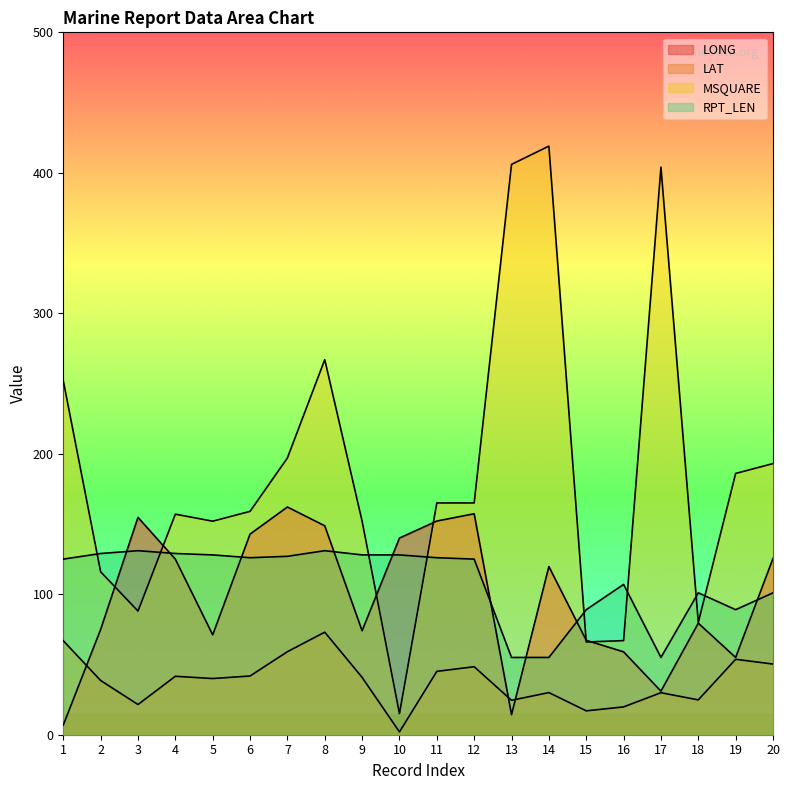

What is the approximate value of LAT at 5?

40.0